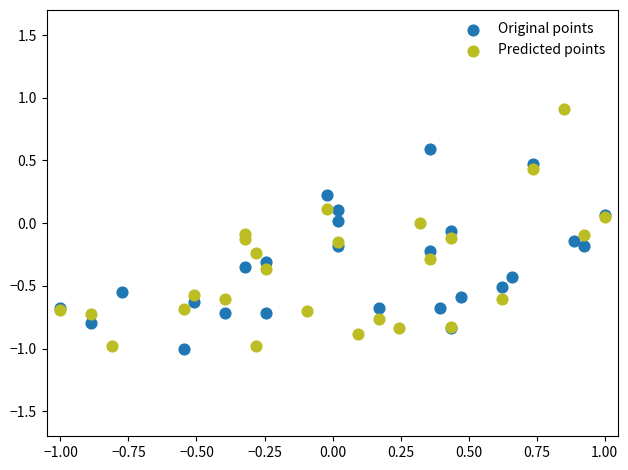

Which series reaches the maximum Y coordinate?

Predicted points